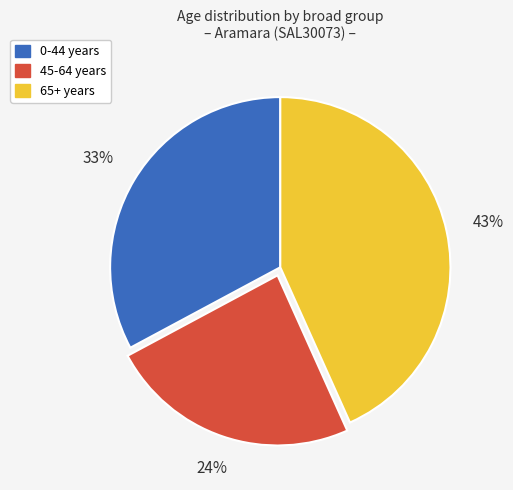

Is there any slice that represents more than half of the pie?

No